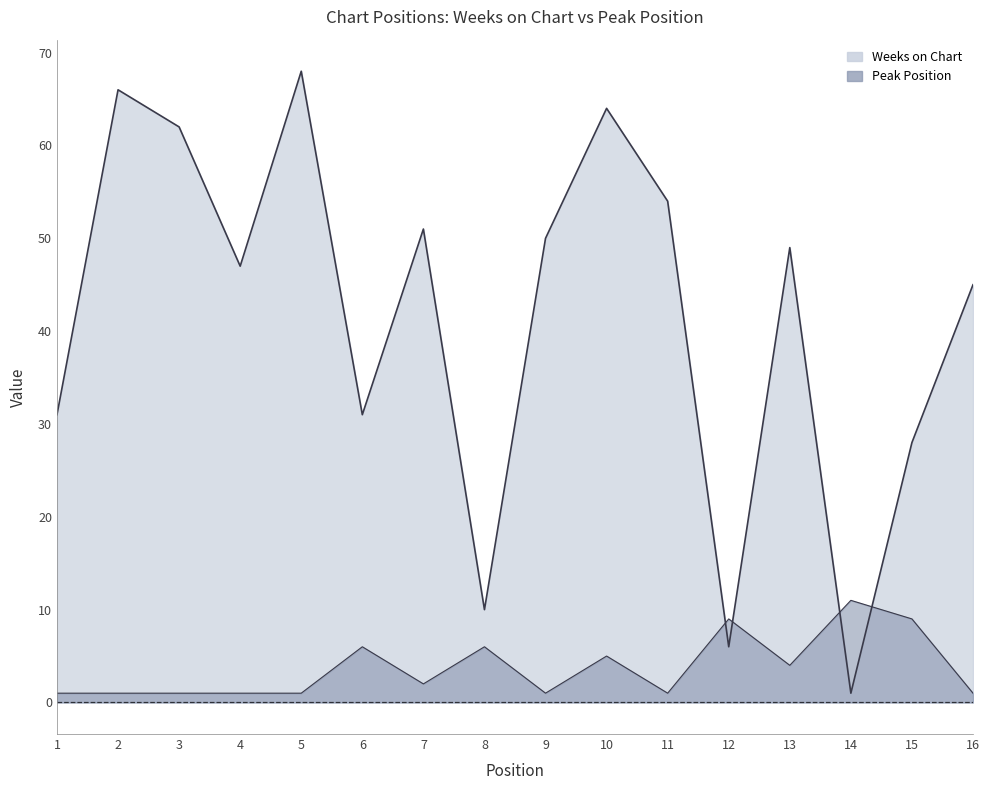

The value of Peak Position at 16 is 1. True or false?

True